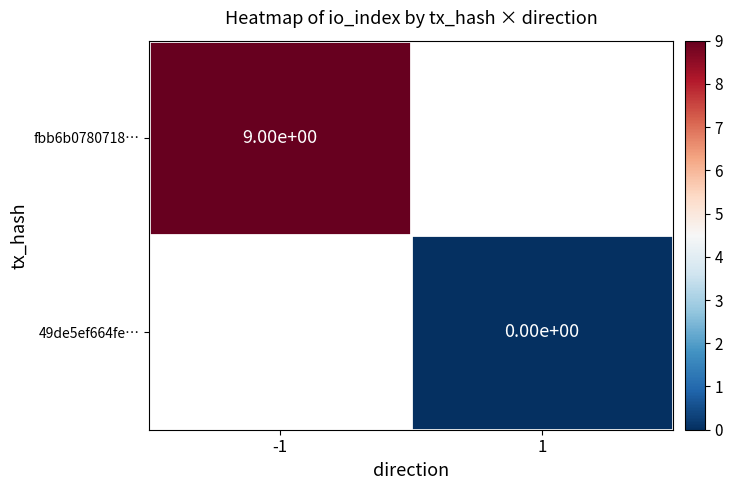

The value of fbb6b0780718… at -1 is 9. True or false?

True